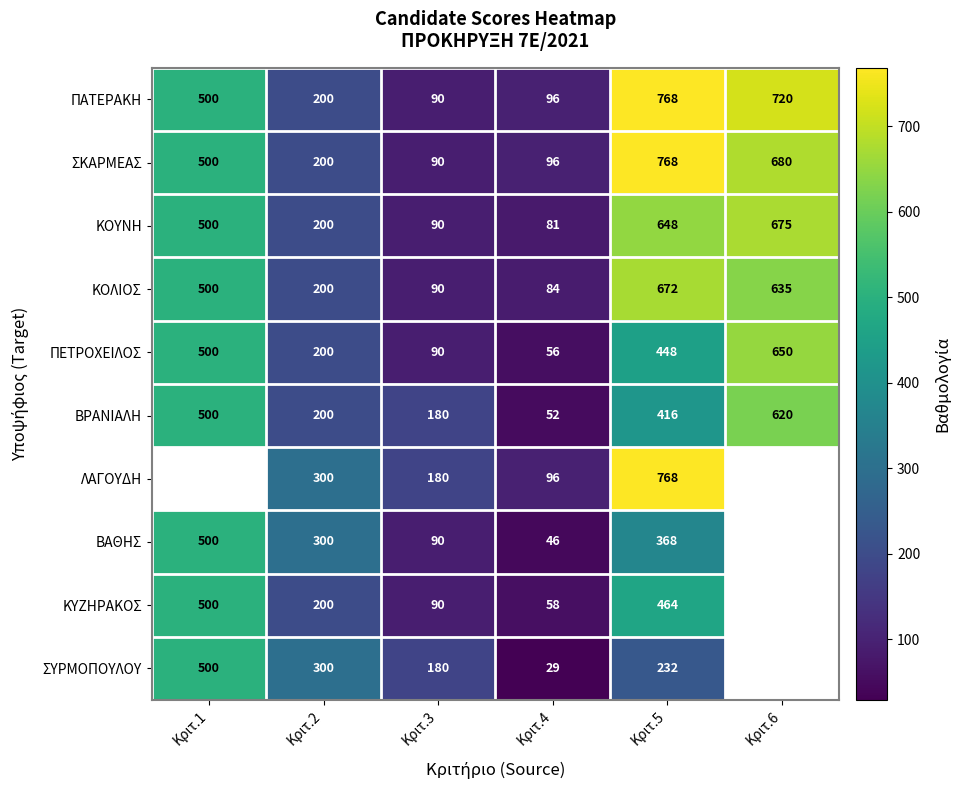

Which has a higher value, Κριτ.6 or Κριτ.2?

Κριτ.6